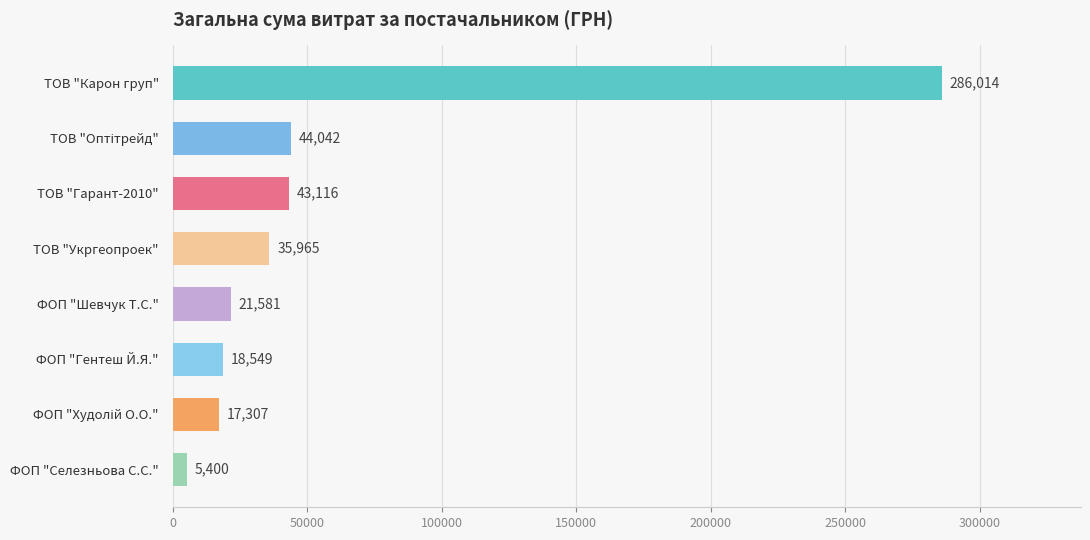

What is the minimum value shown in the chart?

5400.0